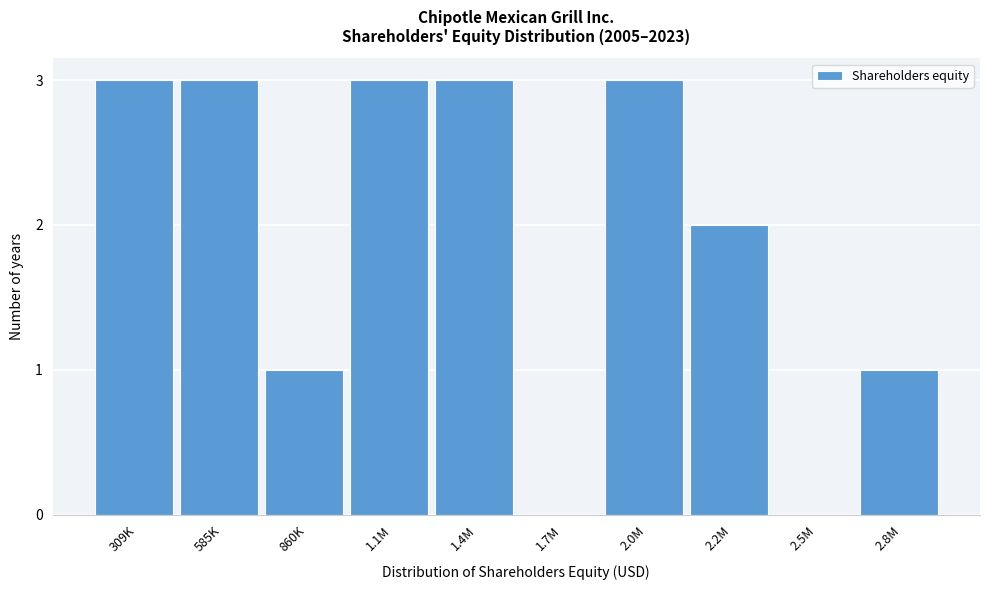

Reading right to left, list all the values displayed in this chart.

2.8M=1	2.5M=0	2.2M=2	2.0M=3	1.7M=0	1.4M=3	1.1M=3	860K=1	585K=3	309K=3